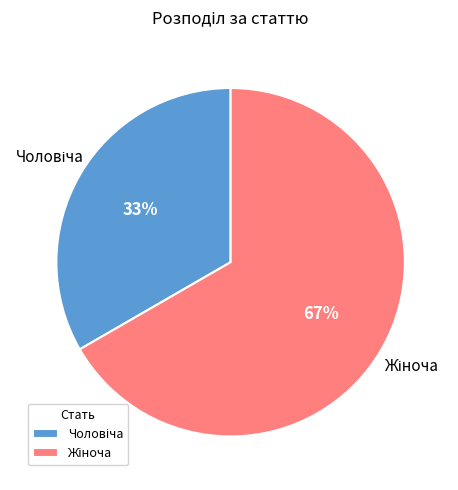

Is there any slice that represents more than half of the pie?

Yes